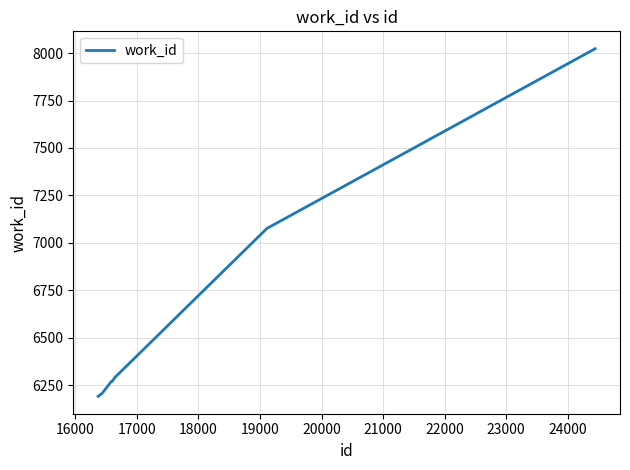

What is the smallest value displayed?

6191